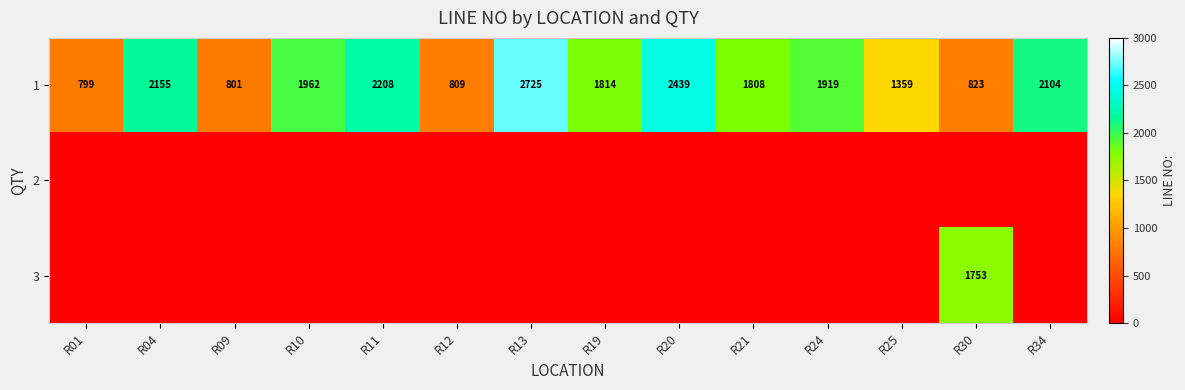

At which label does 1 reach its minimum?

R01